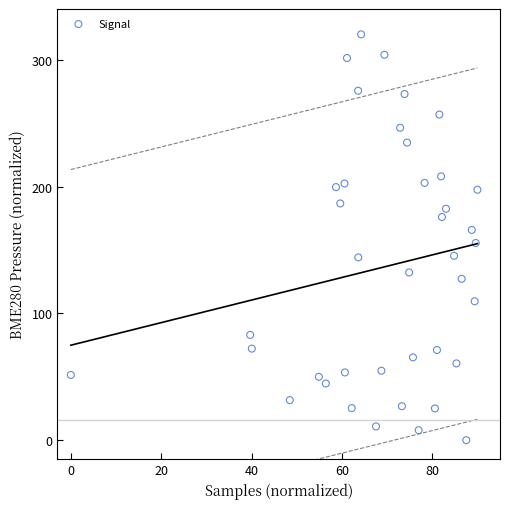

What is the range of Y values (max minus min)?

320.0